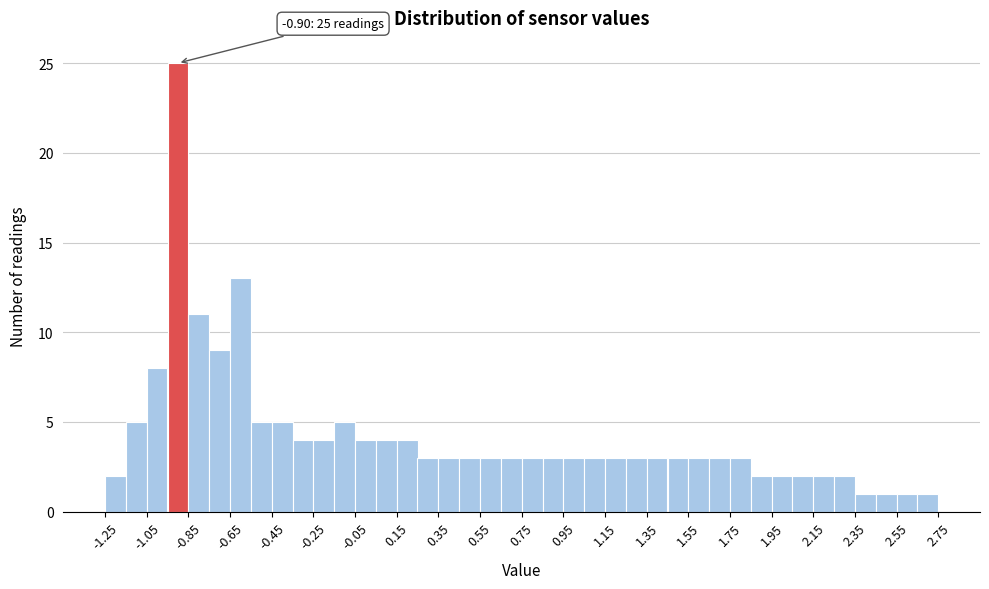

Which range on the x-axis has the tallest bar?

-0.95 to -0.85